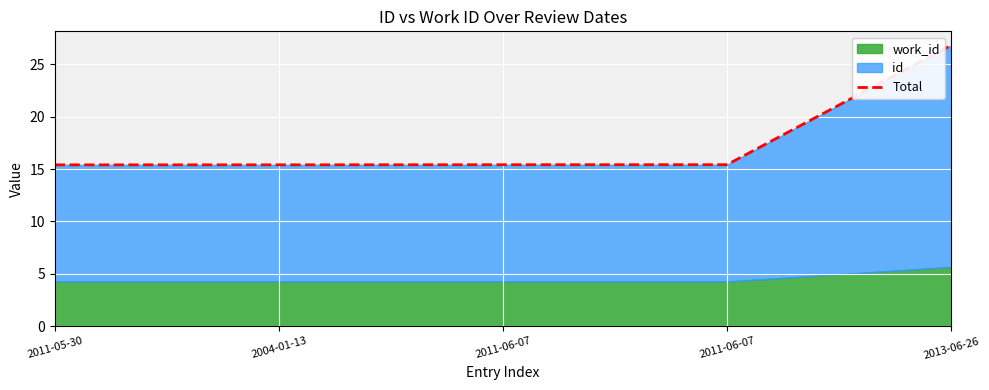

Is it true that the value at 2013-06-26 is 26.8?

True